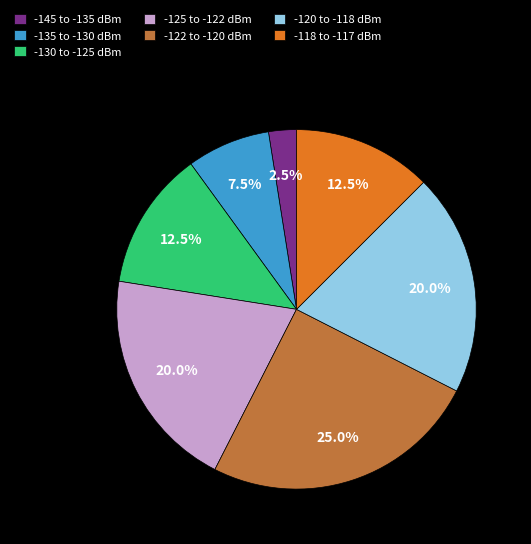

Combined, do -135 to -130 dBm and -120 to -118 dBm account for over 50%?

No